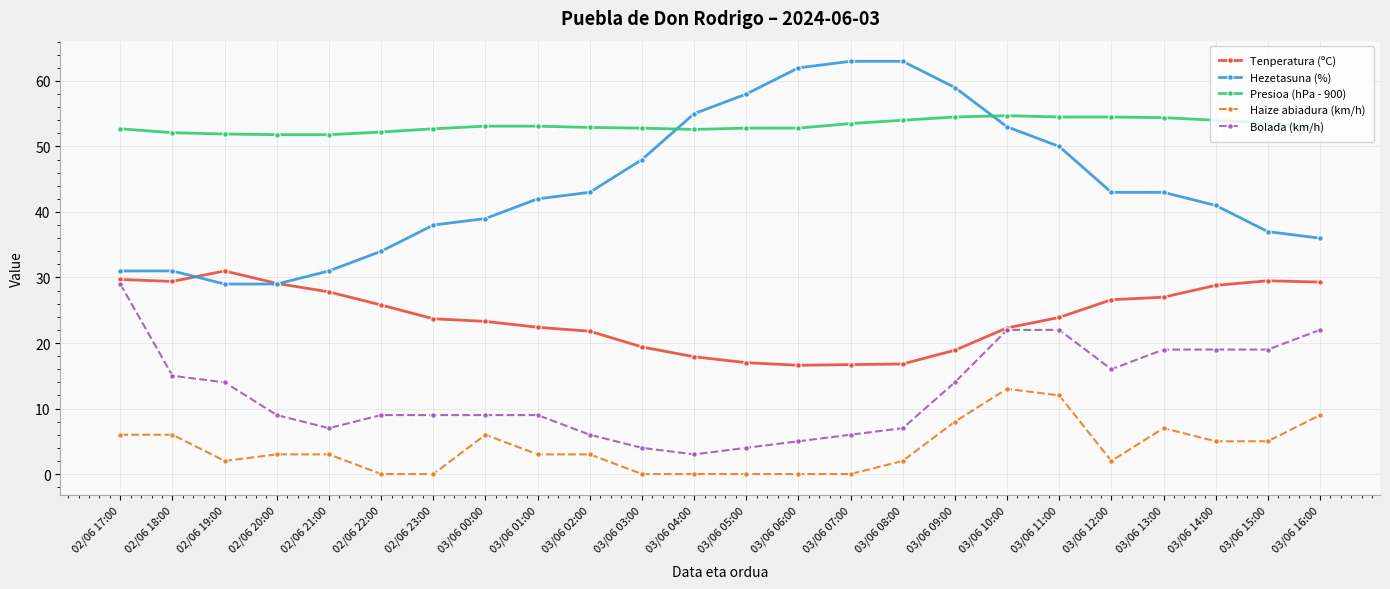

Which series has the largest total across all categories?

Presioa (hPa - 900)